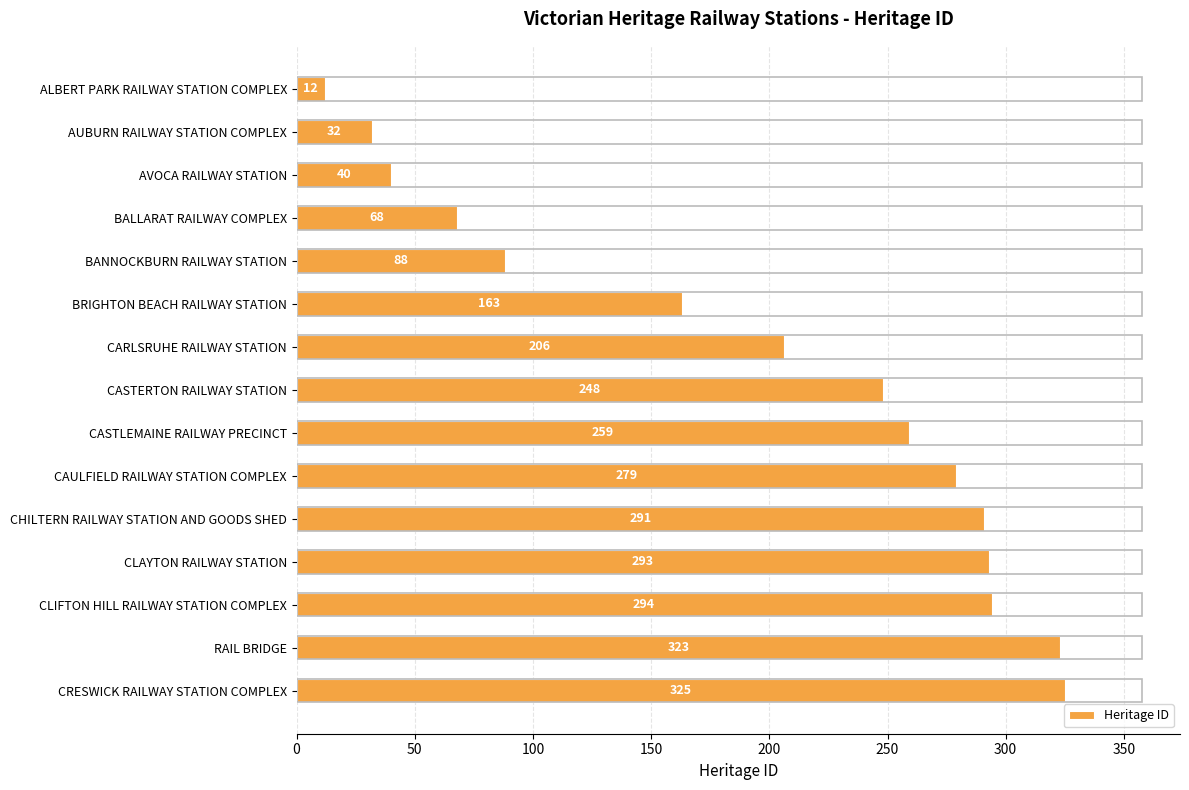

What is the label of the 1st bar from the bottom?

CRESWICK RAILWAY STATION COMPLEX